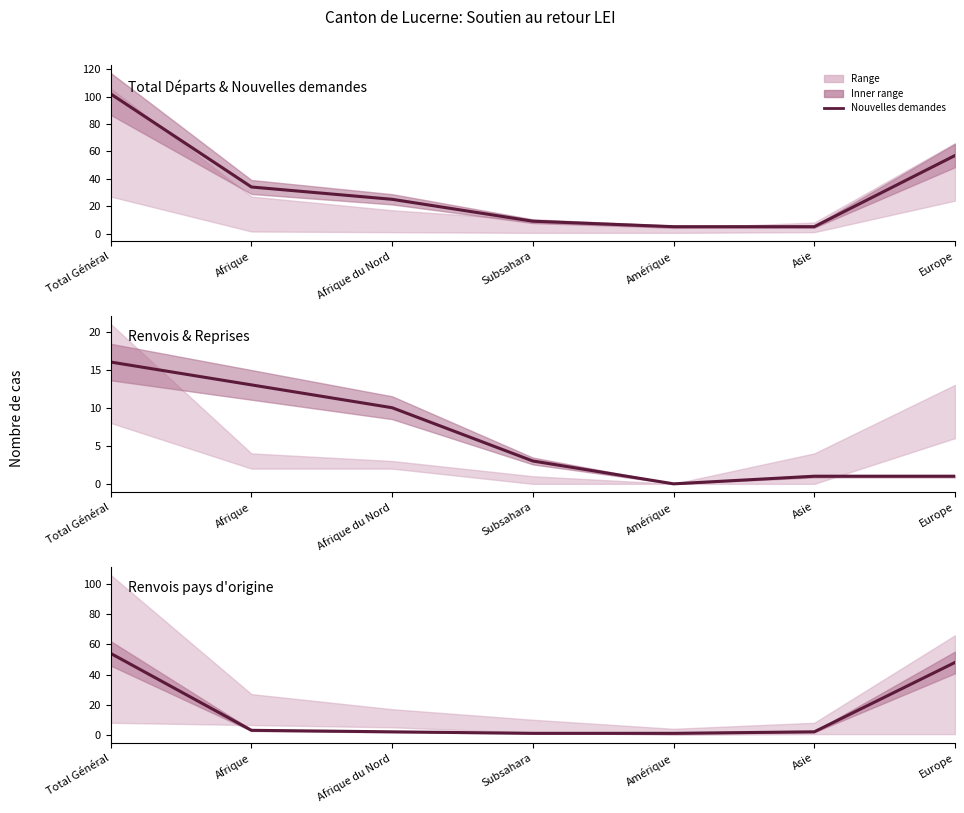

Is it true that Renvois pays Dublin equals 5 at Afrique du Nord?

False